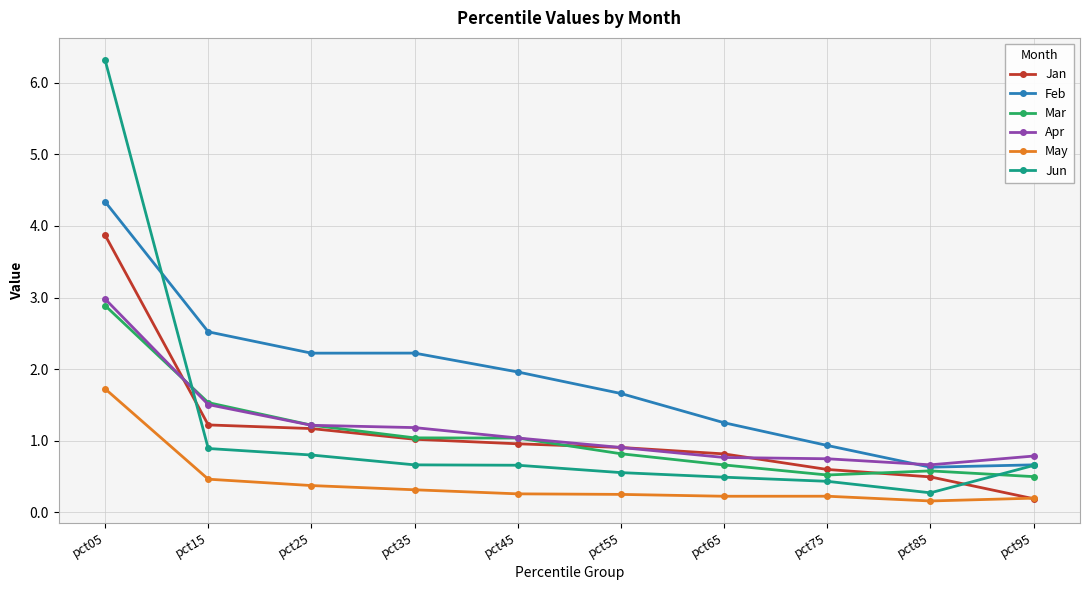

What is the spread (max minus min) of values at pct45?

1.7